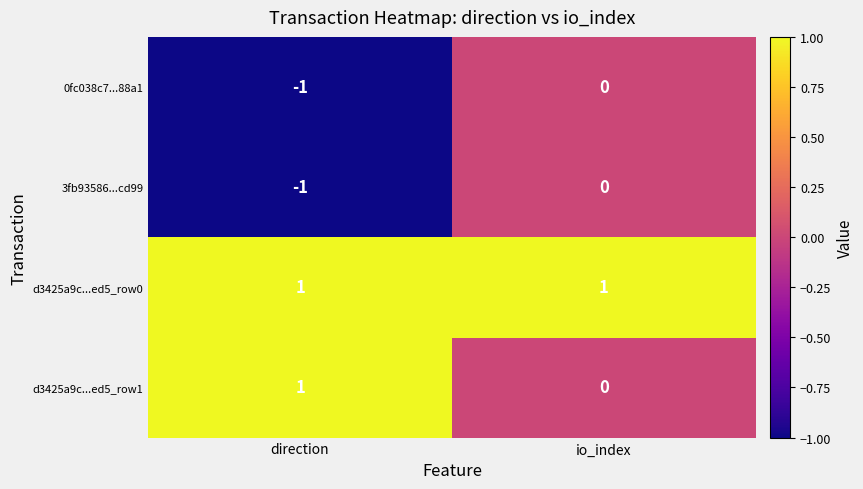

Reading left to right, what are all the values shown in this chart?

0fc038c7...88a1: direction=-1	io_index=0
3fb93586...cd99: direction=-1	io_index=0
d3425a9c...ed5_row0: direction=1	io_index=1
d3425a9c...ed5_row1: direction=1	io_index=0